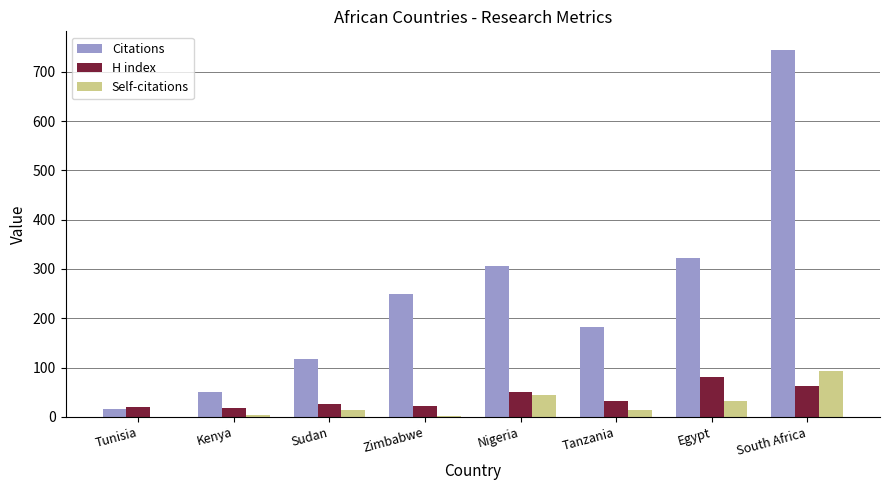

Where is Citations nearest to the value 380?

Egypt